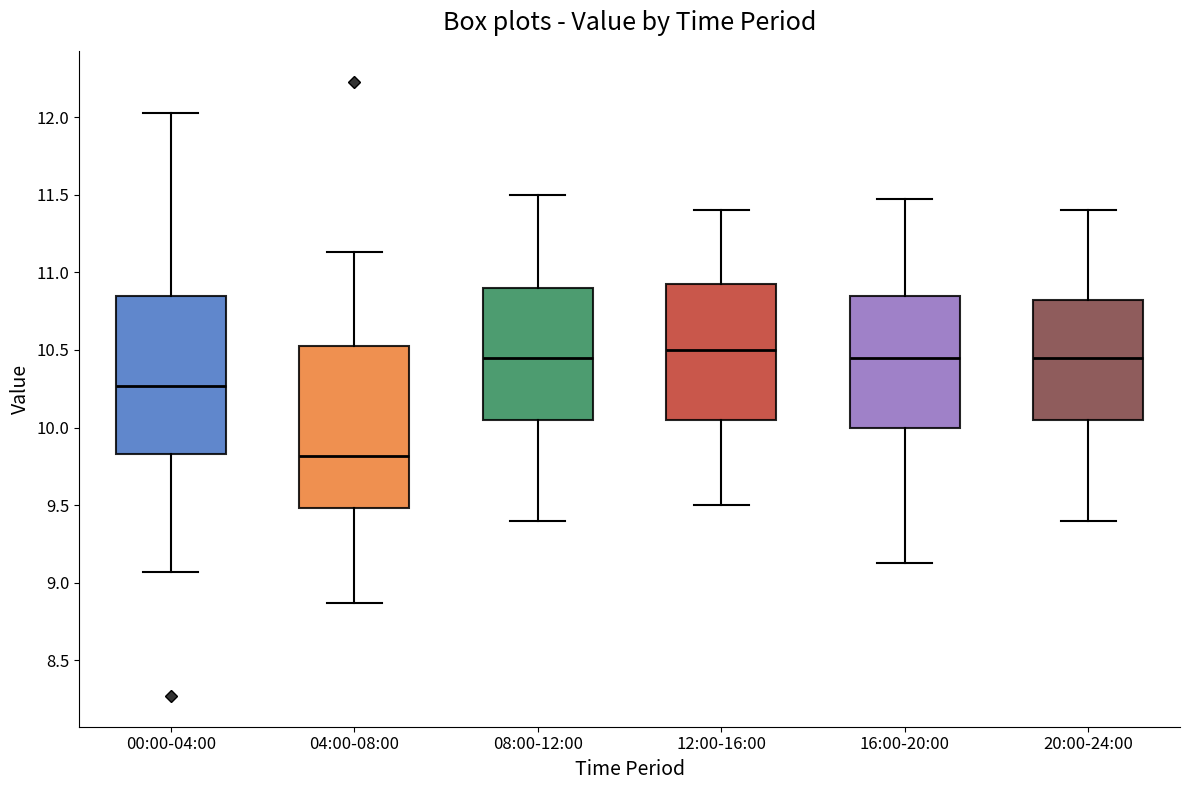

Where is the upper edge of the box for 04:00-08:00 on the y-axis? The values are not printed on the chart, so give them approximately, as read against the axis.

10.55